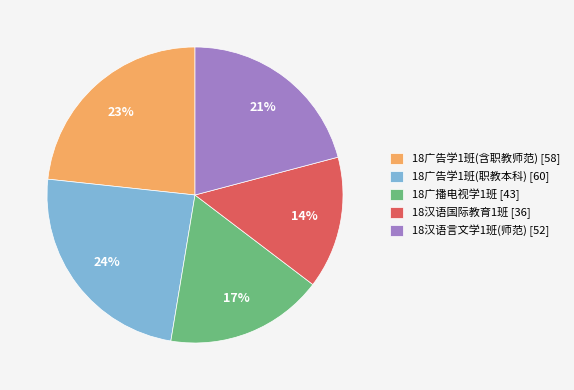

Rank the categories by value from lowest to highest.

18汉语国际教育1班, 18广播电视学1班, 18汉语言文学1班(师范), 18广告学1班(含职教师范), 18广告学1班(职教本科)